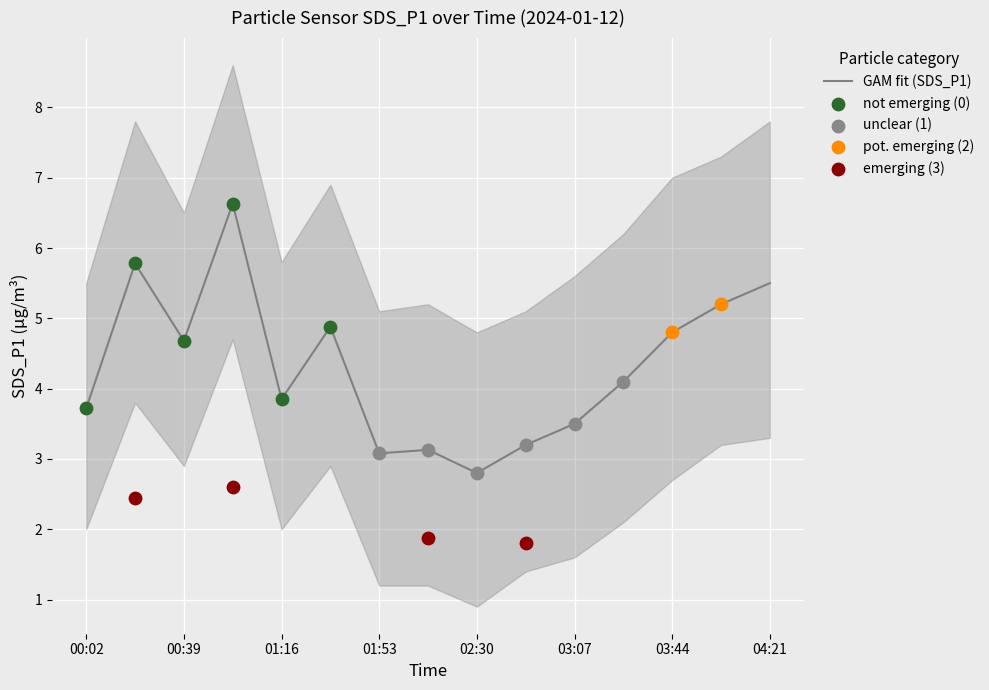

True or false: GAM fit (SDS_P1) has a value of 3.1 at 01:53.

True